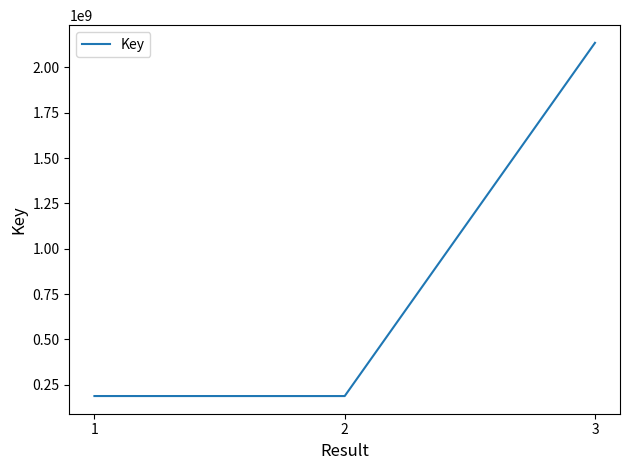

Which label corresponds to the largest value in the chart?

3